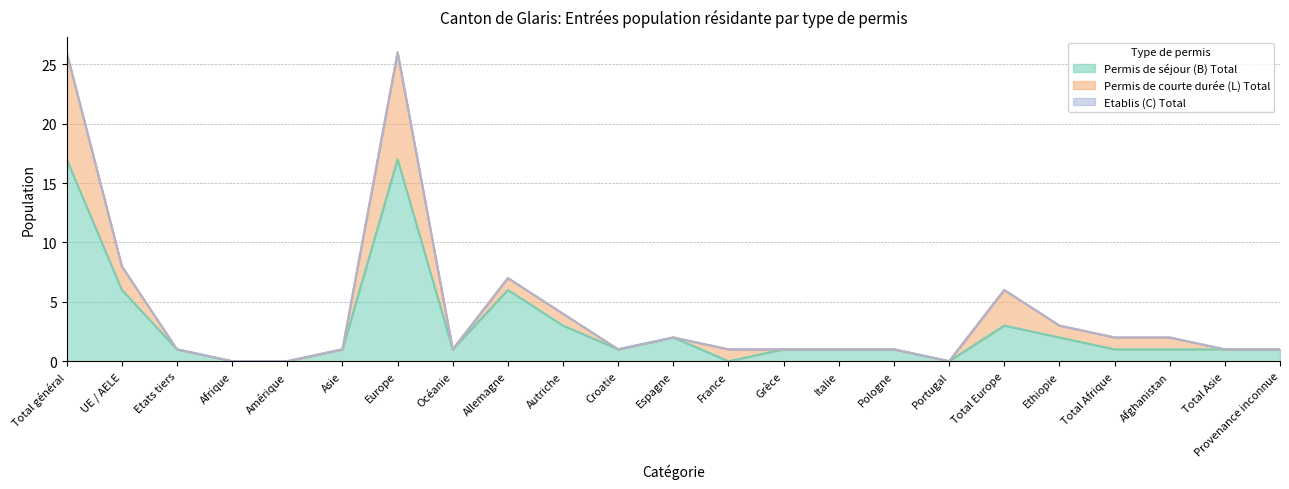

Is it true that Permis de séjour (B) Total equals 0 at Total Afrique?

False